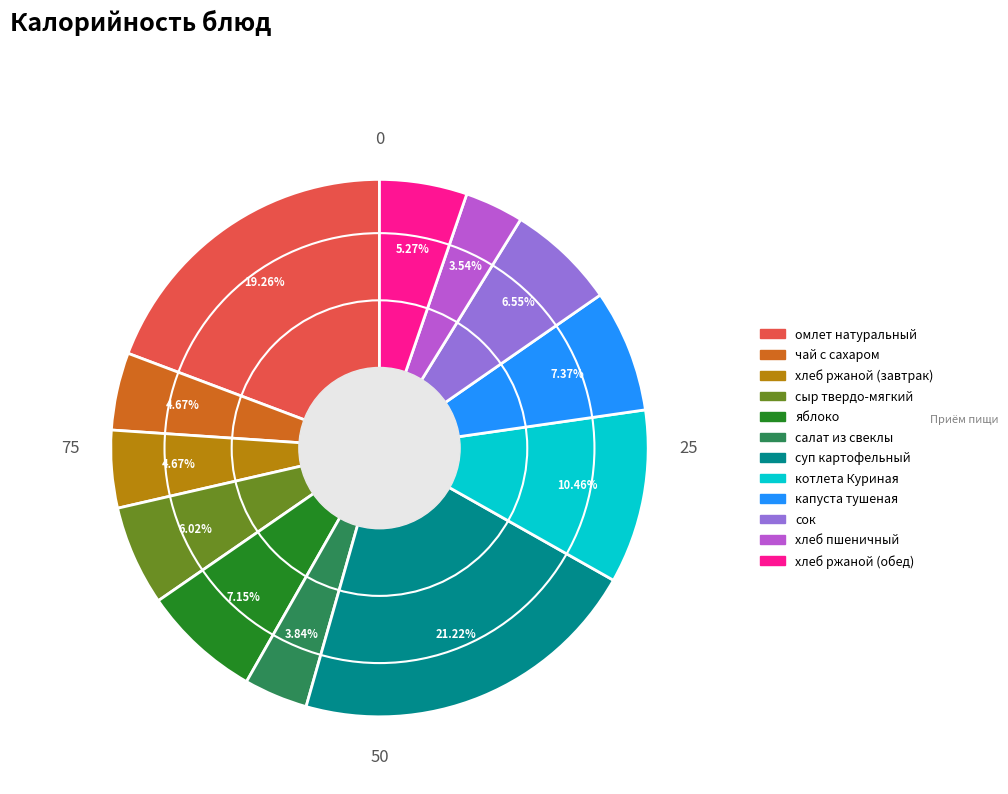

Is there any slice that represents more than half of the pie?

No